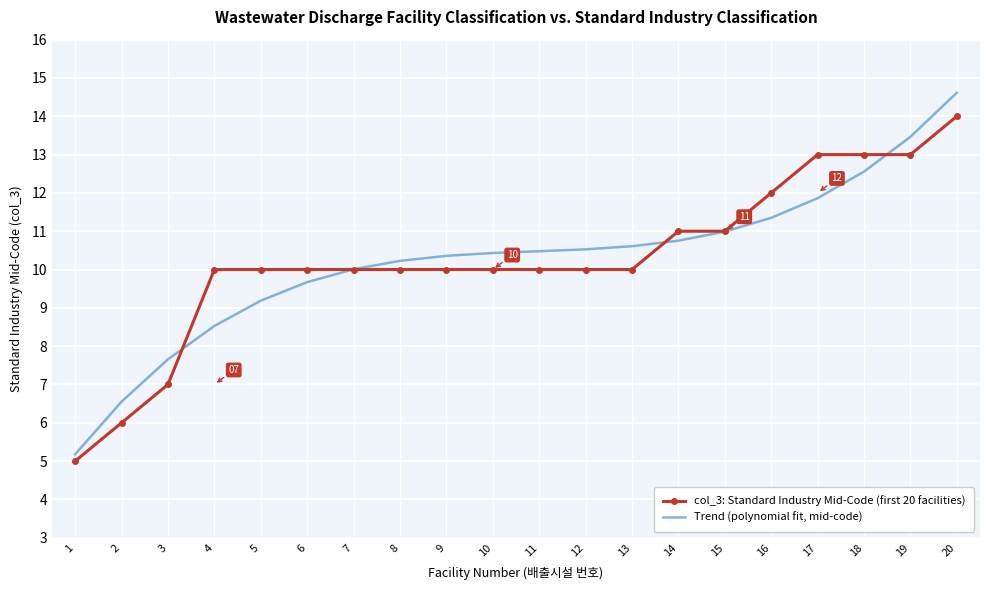

What value does the Trend (polynomial fit, mid-code) series have at 15?

11.0